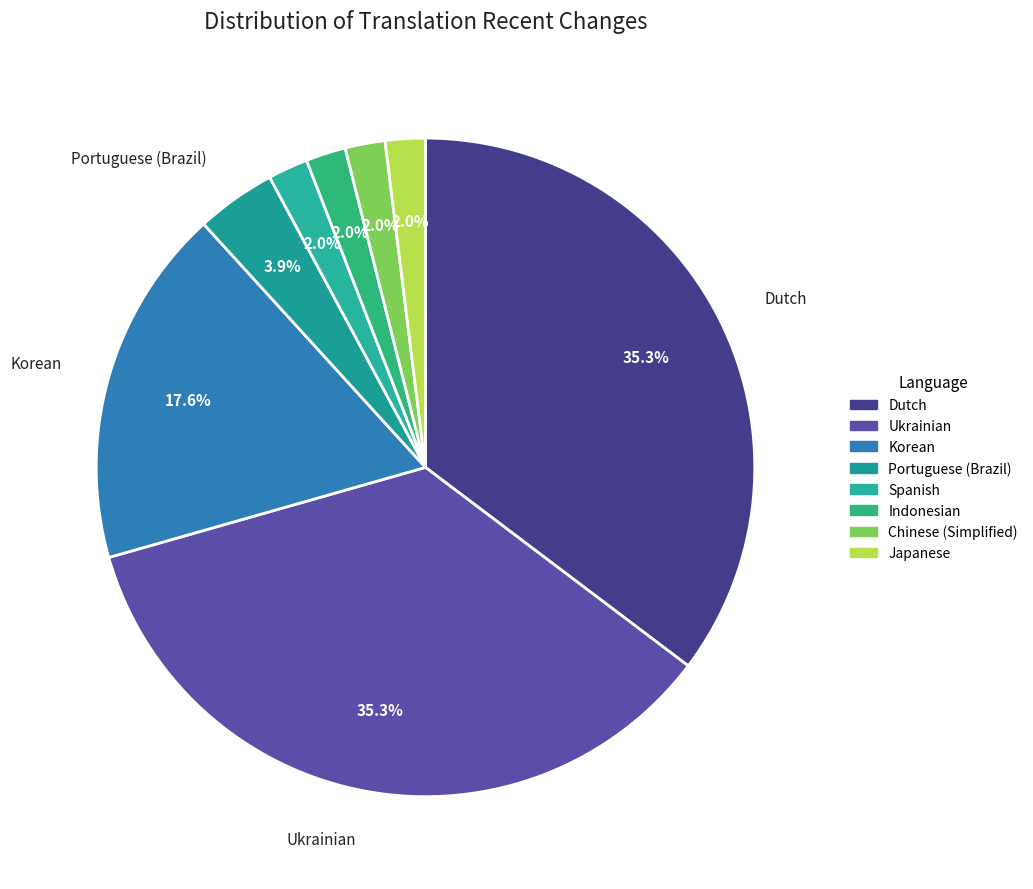

Is there a majority slice in this chart?

No